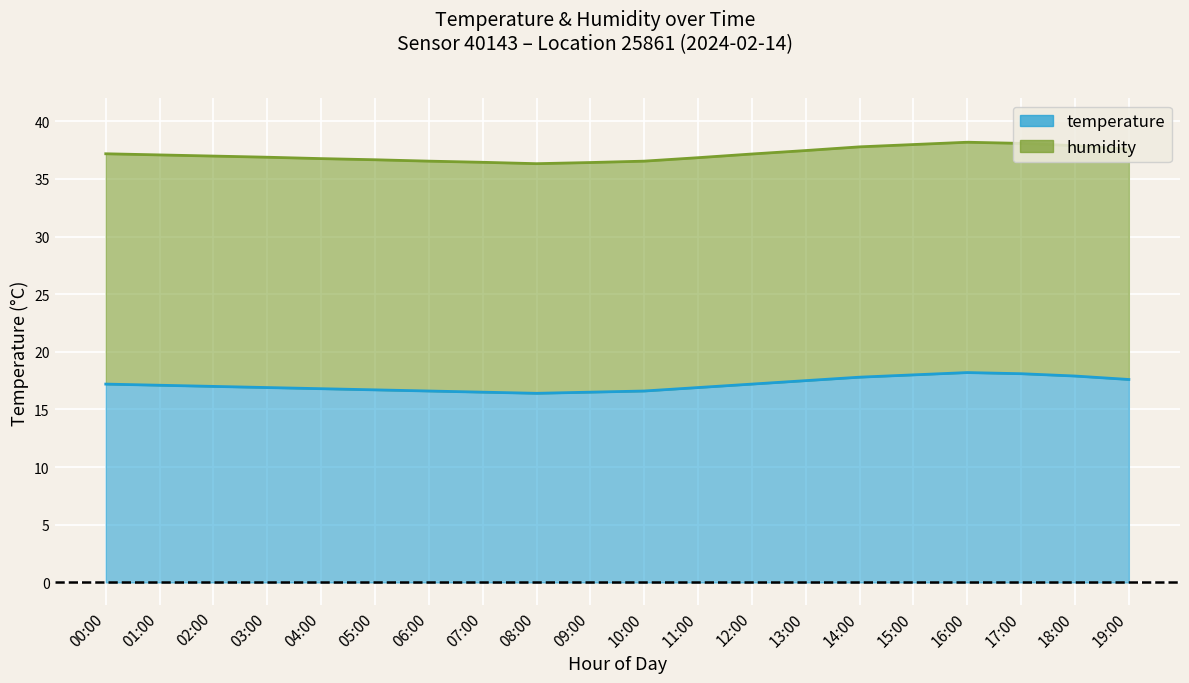

What is the label of the 18th point from the right?

02:00